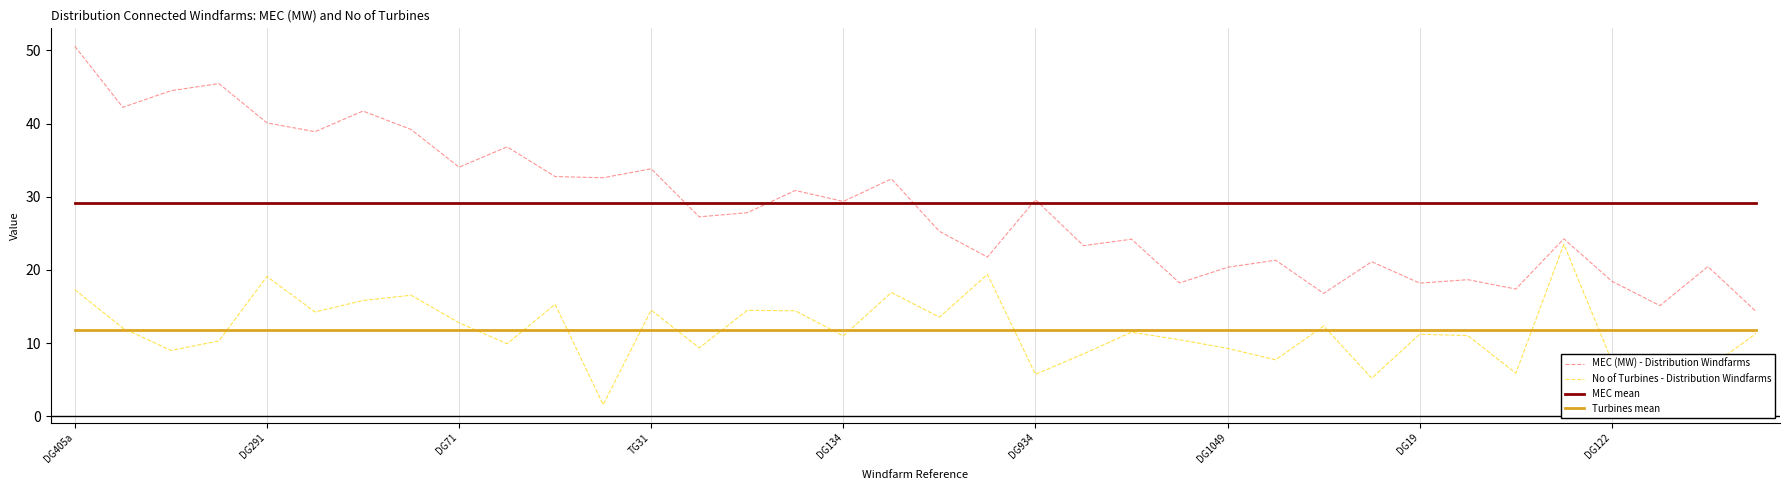

True or false: Turbines mean and MEC (MW) - Distribution Windfarms intersect in this chart.

False